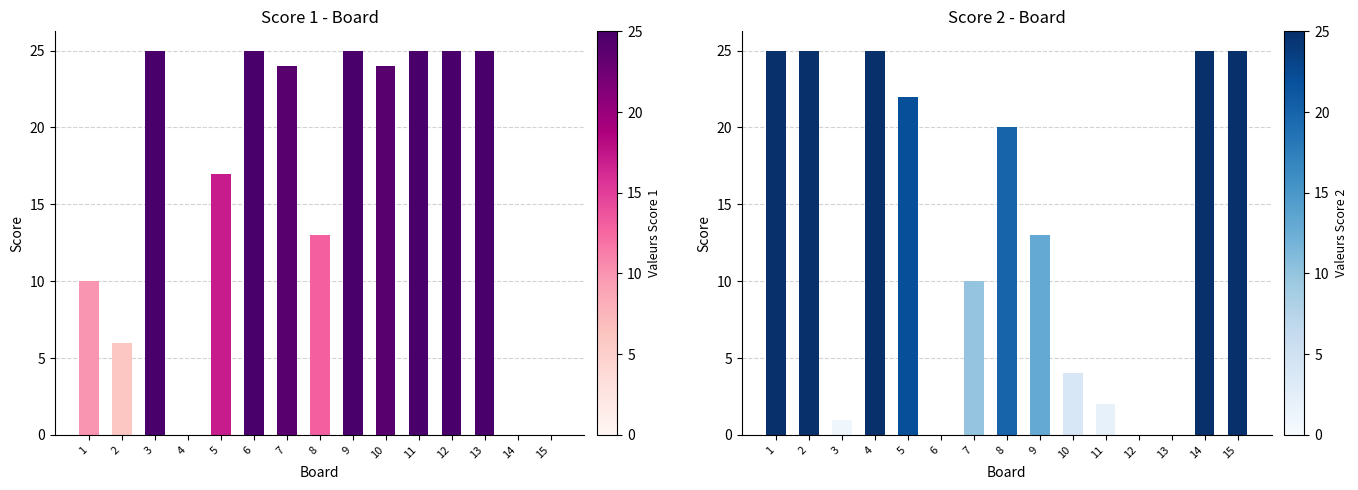

What is the difference between the second highest and second lowest values in the Score 2 series?

25